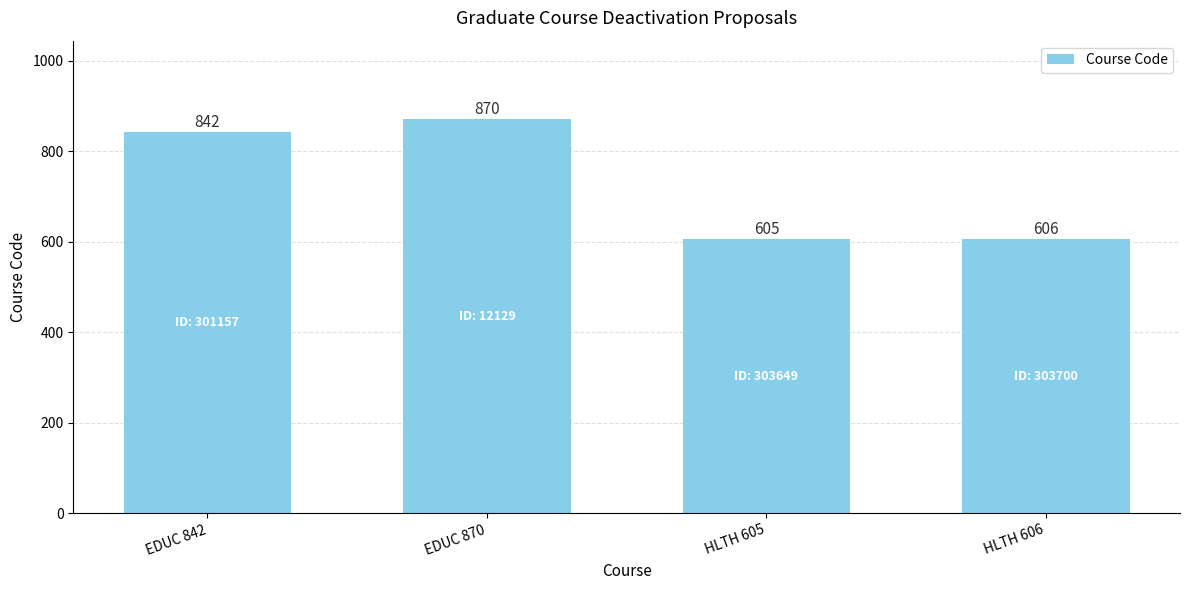

The value at HLTH 605 is 1063. True or false?

False